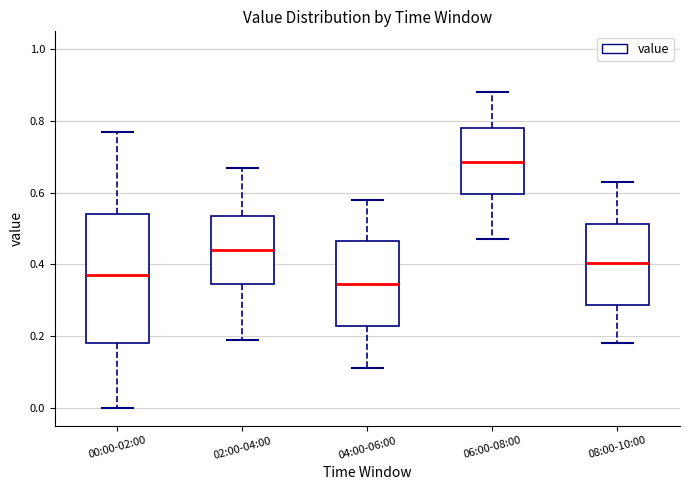

Which box is the tallest, from its lower edge to its upper edge?

00:00-02:00